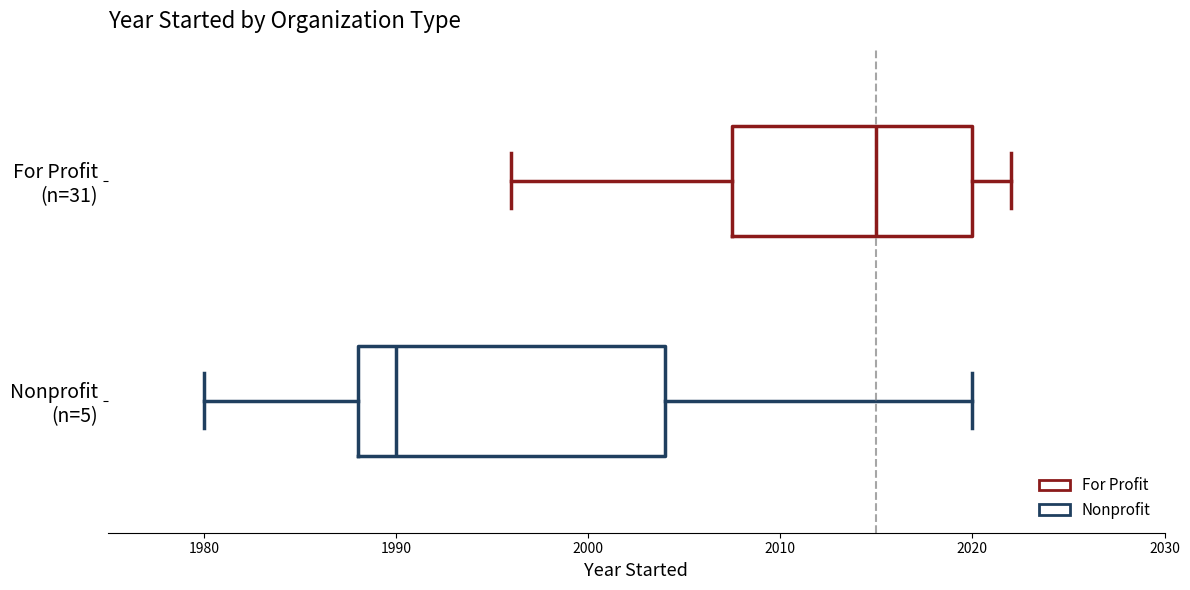

Reading bottom to top, transcribe this box plot: for each box, give where its median line is, the range the box spans, and where its two whiskers end, as read against the x-axis. The values are not printed on the chart, so give them approximately, as read against the axis.

Nonprofit (n=5): median 1990, box 1988 to 2004, whiskers 1980 to 2020
For Profit (n=31): median 2015, box 2008 to 2020, whiskers 1996 to 2022